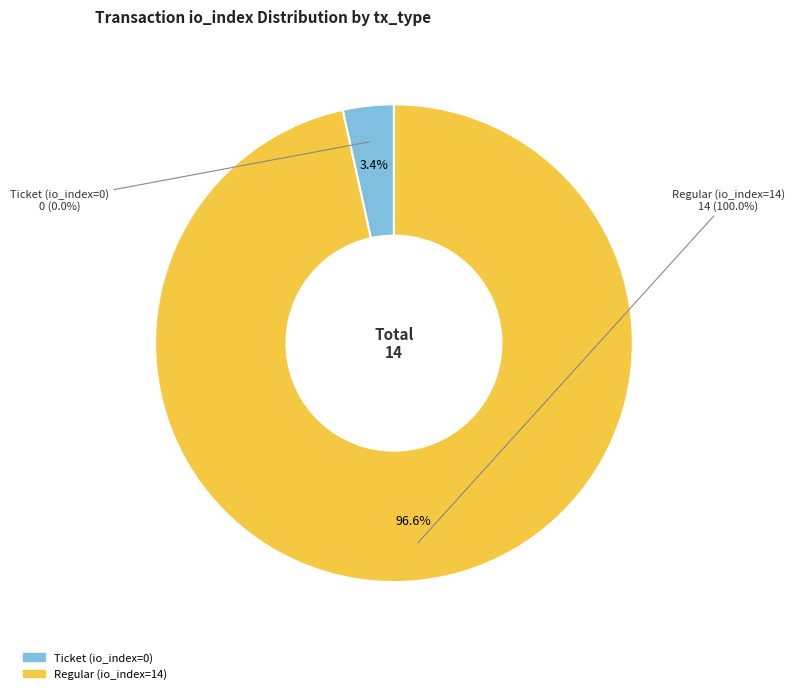

What is the change in value from Ticket (io_index=0) to Regular (io_index=14)?

+14